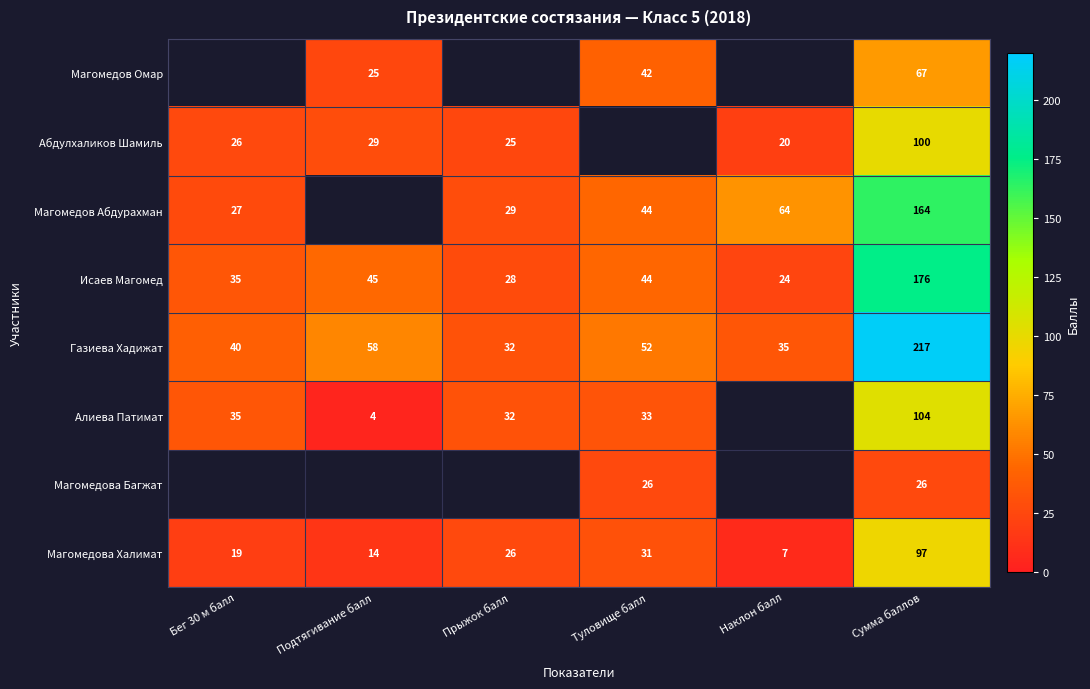

At which category is the sum across all series the highest?

Сумма баллов